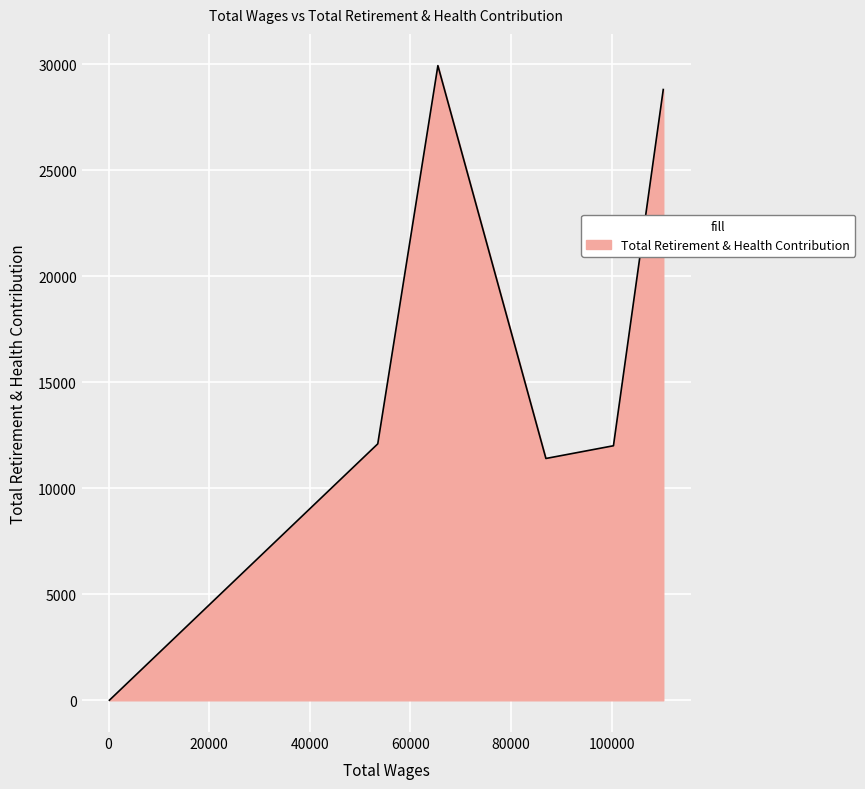

How many interior local peaks (higher than both neighbors) does the data have?

1